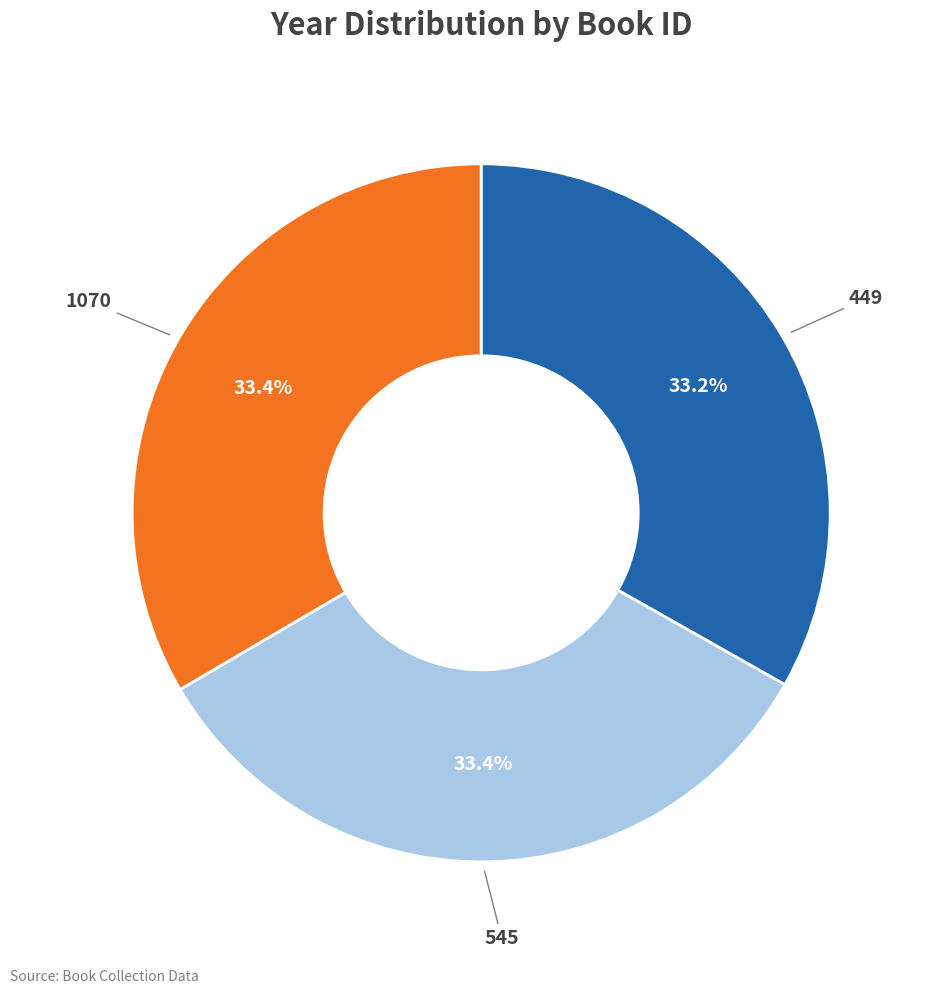

Combined, what portion of the pie is 545 and 1070?

66.8%